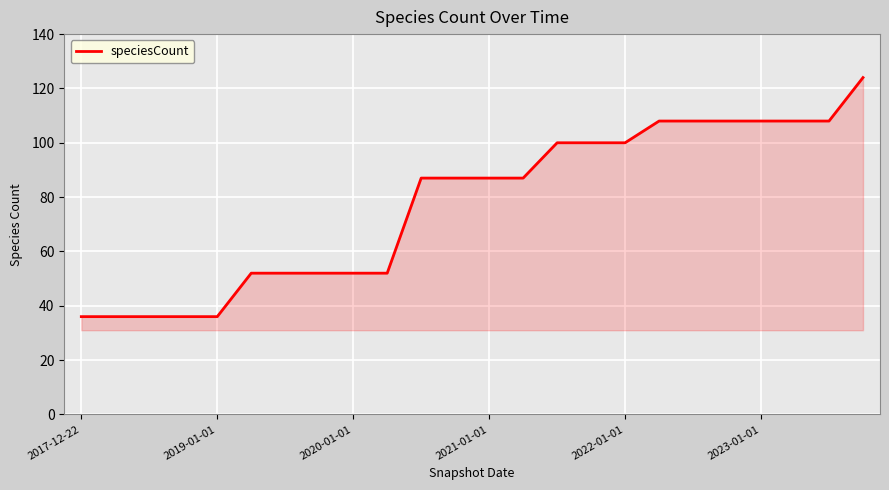

What is the difference between the maximum and minimum values?

88